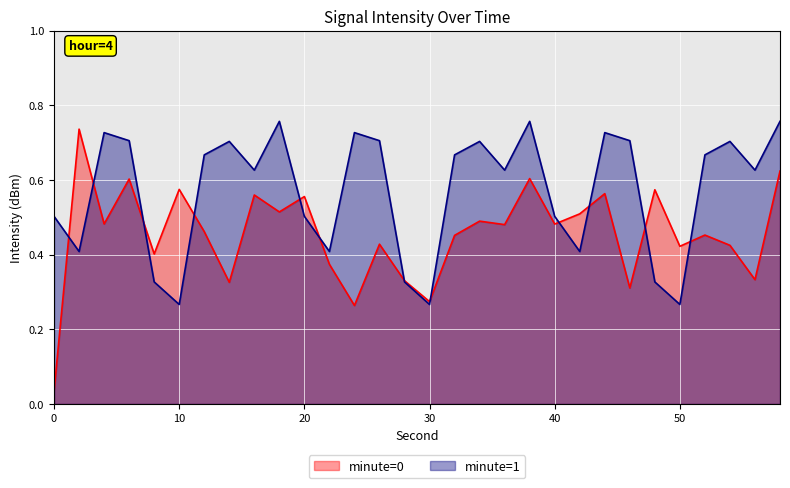

Reading left to right, extract all data points from this chart.

minute=0: 0=0.0	2=0.7	4=0.5	6=0.6	8=0.4	10=0.6	12=0.5	14=0.3	16=0.6	18=0.5	20=0.6	22=0.4	24=0.3	26=0.4	28=0.3	30=0.3	32=0.5	34=0.5	36=0.5	38=0.6	40=0.5	42=0.5	44=0.6	46=0.3	48=0.6	50=0.4	52=0.5	54=0.4	56=0.3	58=0.6
minute=1: 0=0.5	2=0.4	4=0.7	6=0.7	8=0.3	10=0.3	12=0.7	14=0.7	16=0.6	18=0.8	20=0.5	22=0.4	24=0.7	26=0.7	28=0.3	30=0.3	32=0.7	34=0.7	36=0.6	38=0.8	40=0.5	42=0.4	44=0.7	46=0.7	48=0.3	50=0.3	52=0.7	54=0.7	56=0.6	58=0.8